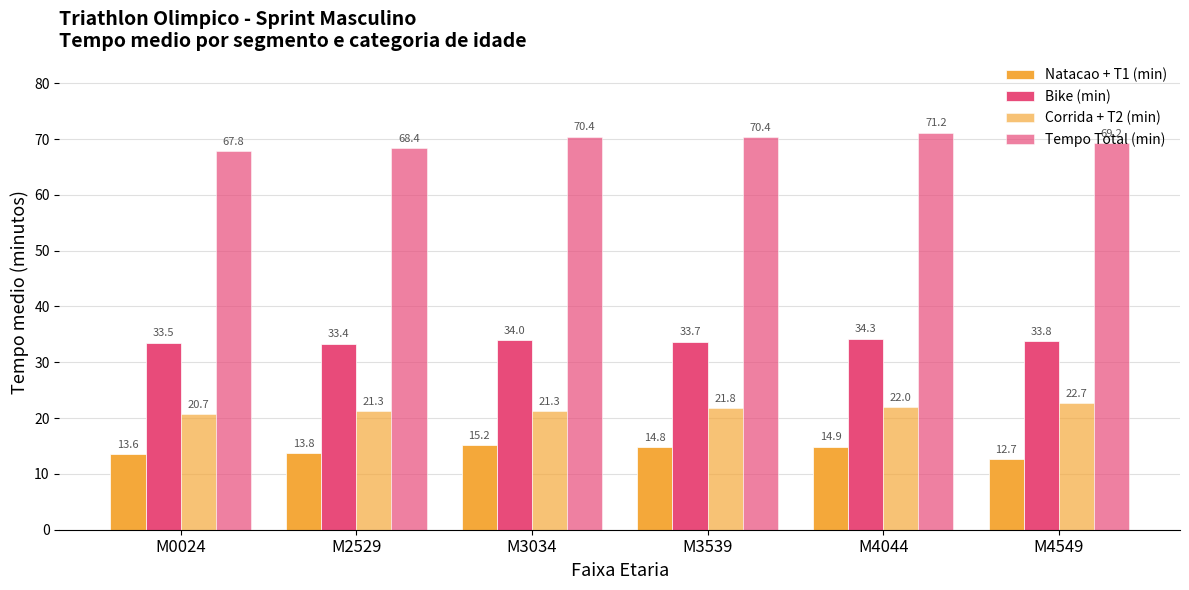

At how many categories does at least one series exceed 69?

4